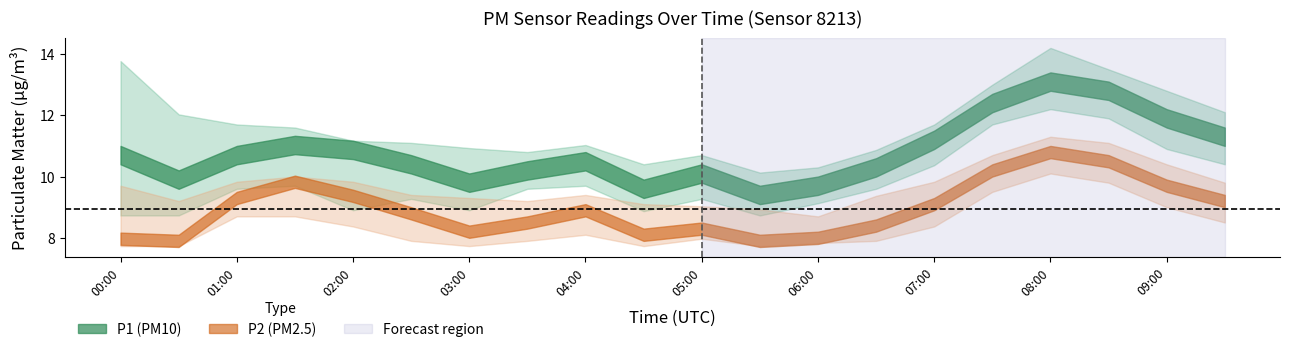

List the series in order of their peak value, lowest first.

P2, P1